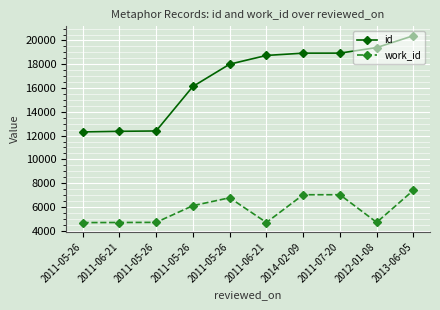

Which category has the highest value in the id series?

2013-06-05